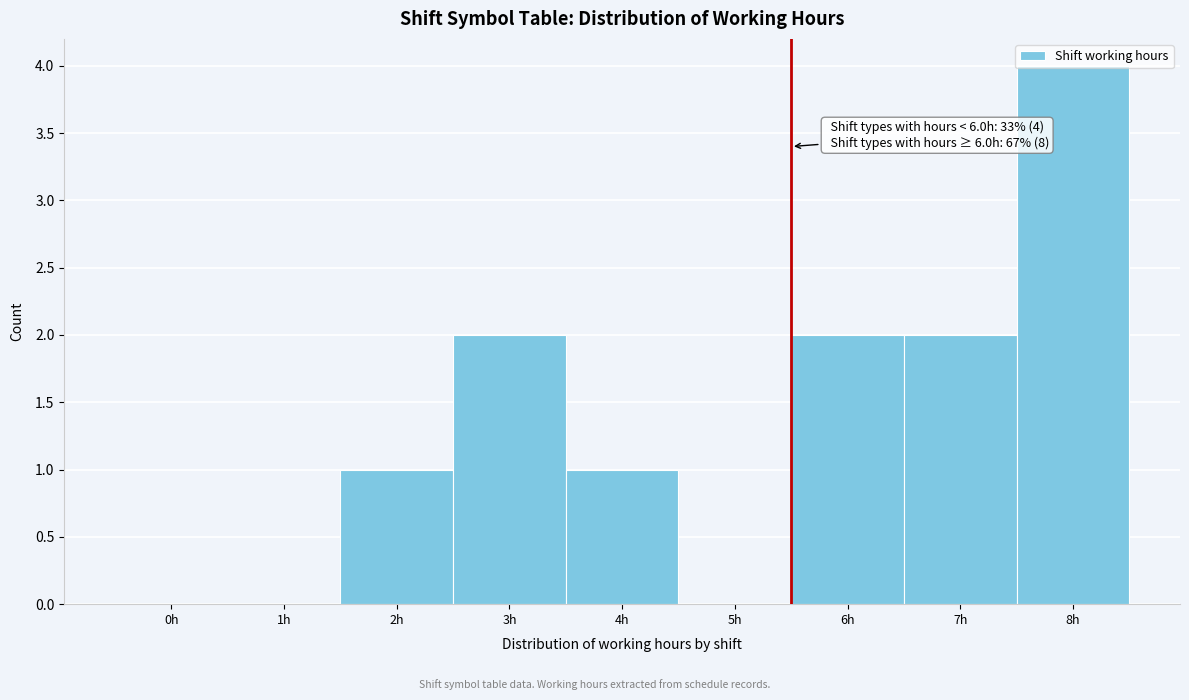

What is the sum of all values?

12